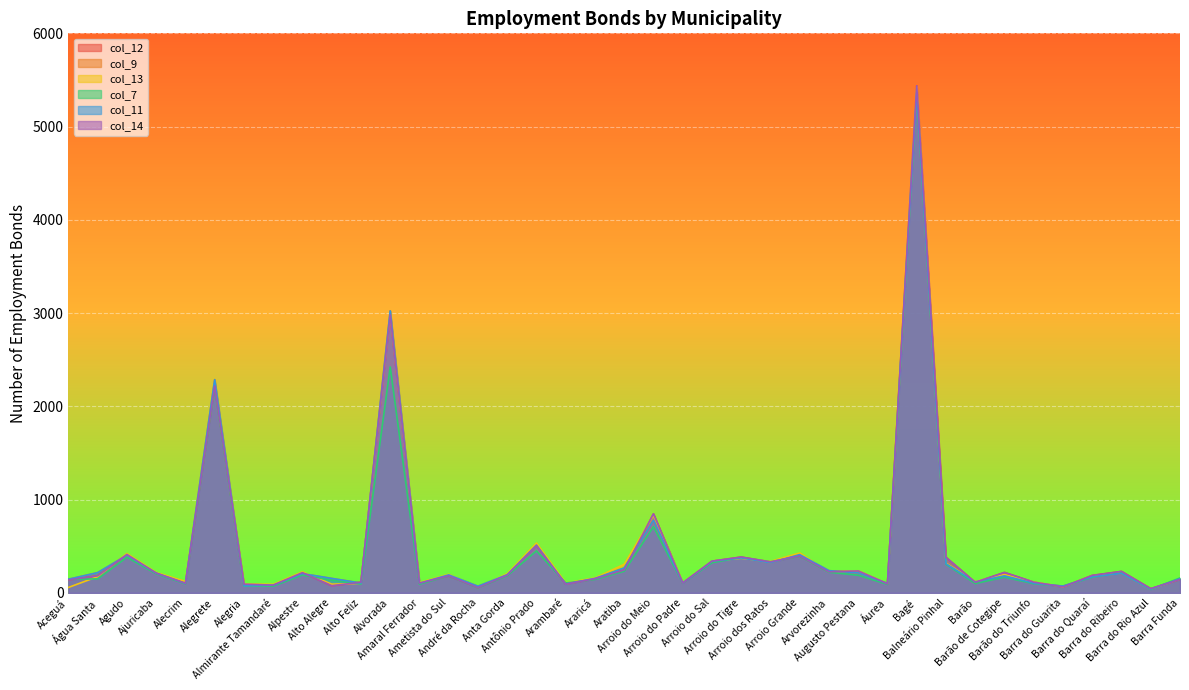

Is the value of col_7 at Ajuricaba greater than the value of col_9 at Arroio dos Ratos?

No